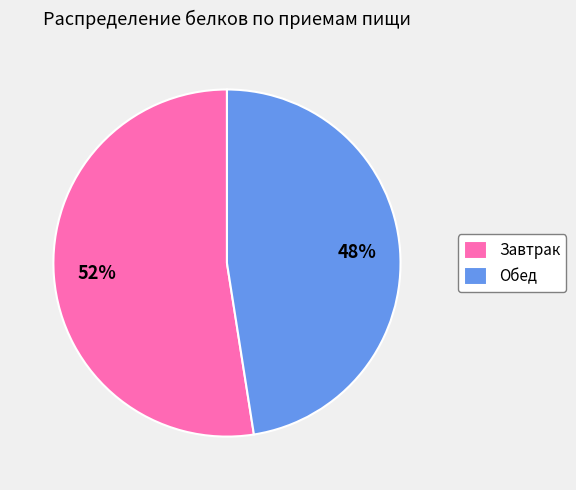

How many slices are in this pie chart?

2